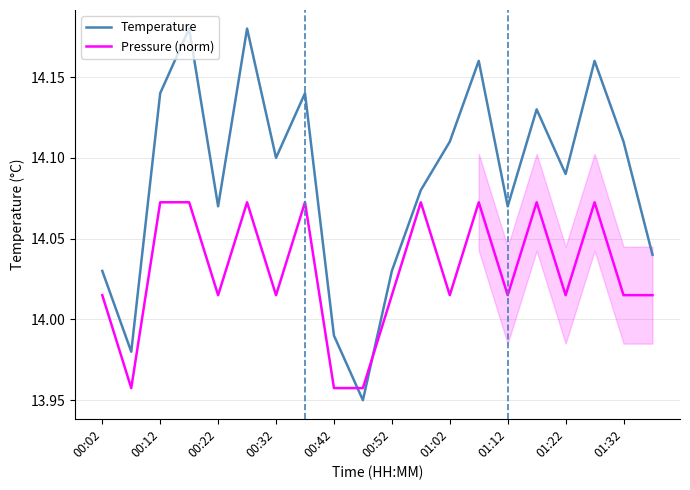

Does the chart have visible grid lines?

Yes